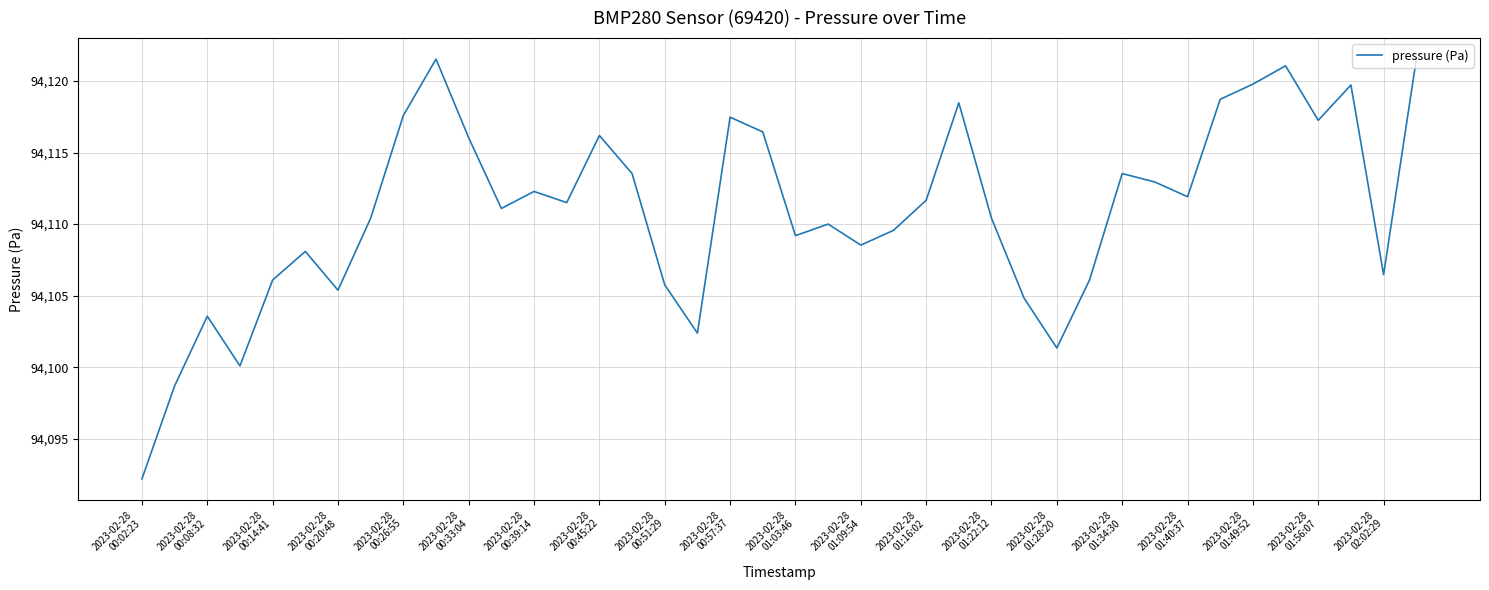

What is the difference between the maximum and minimum values?

29.3